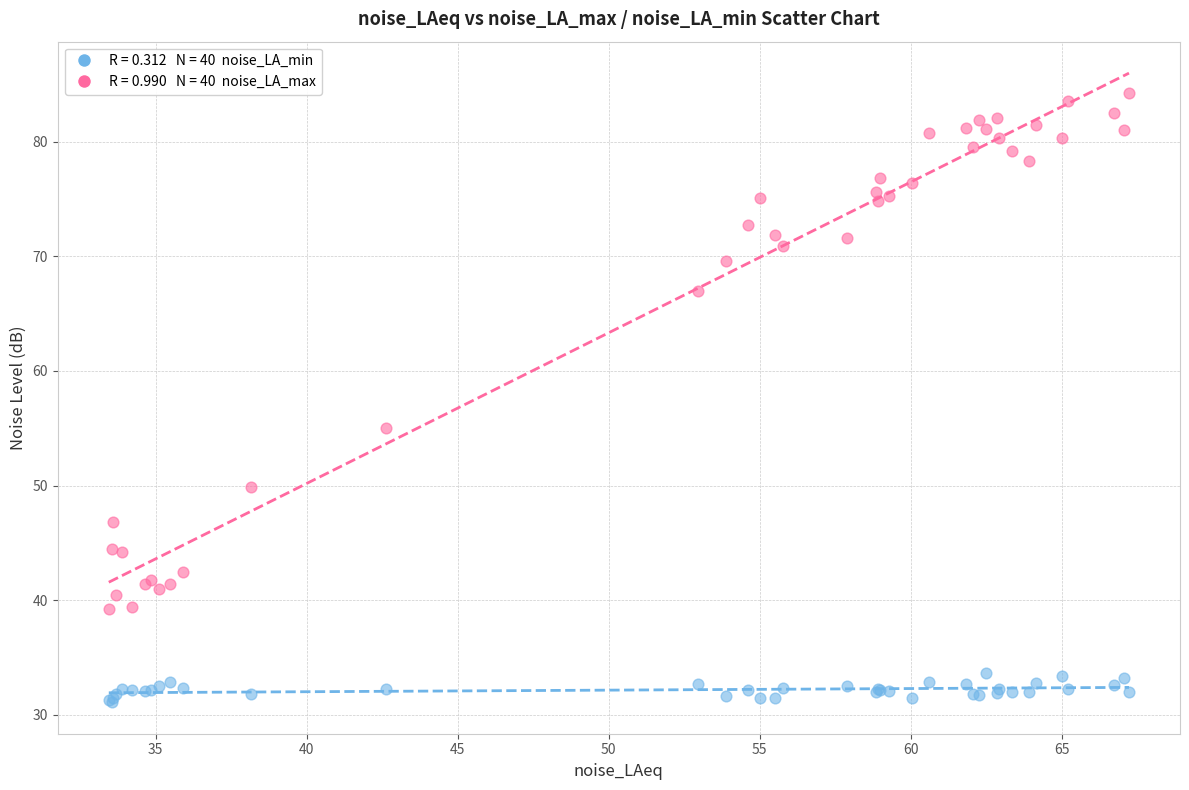

Across all series, what Y value is closest to 57?

55.0